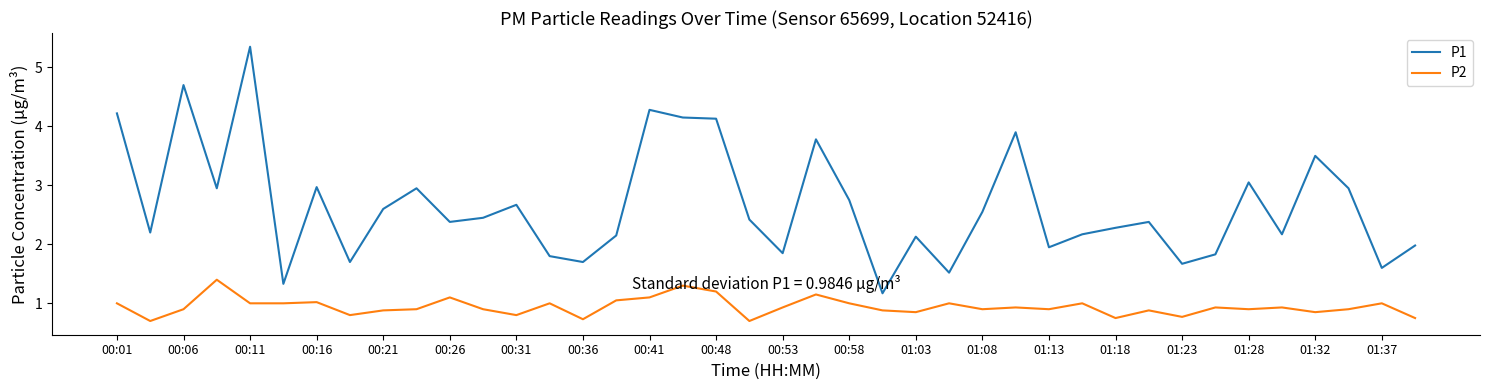

Rank the series by their average value, from lowest to highest.

P2, P1